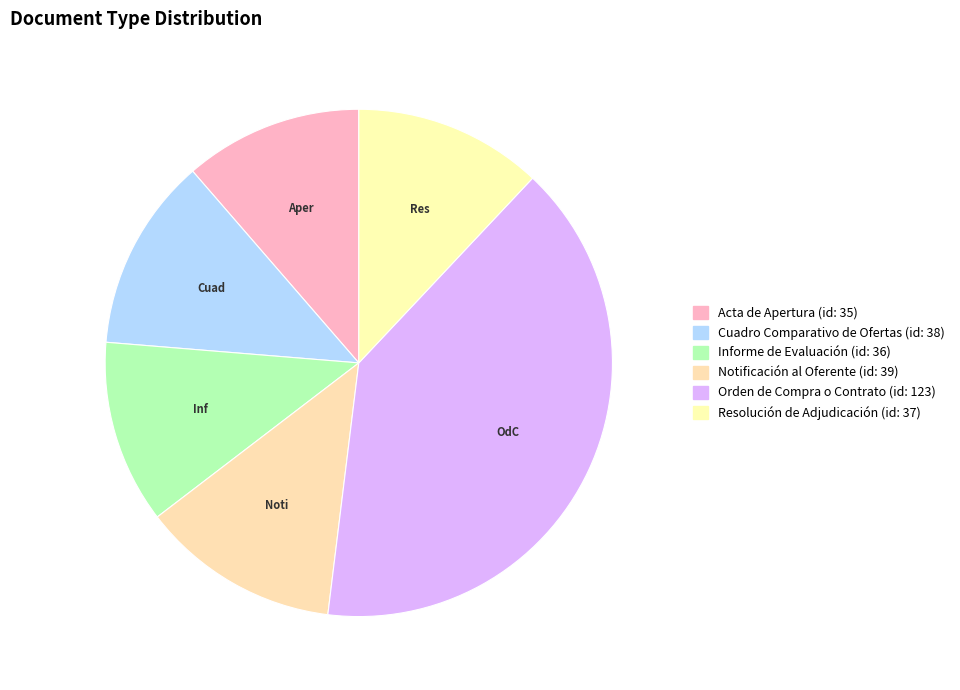

How many segments does this pie chart have?

6